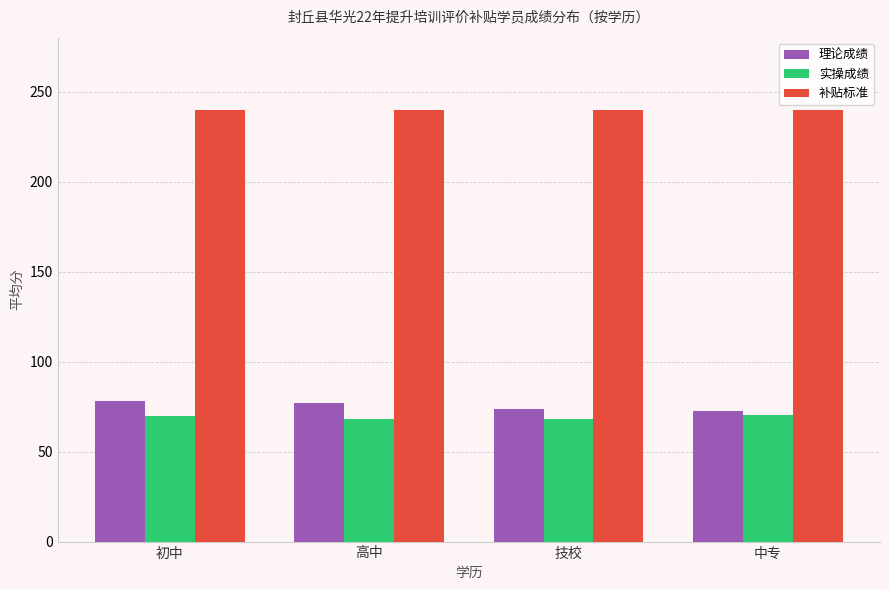

What is the minimum value shown in the chart?

68.2